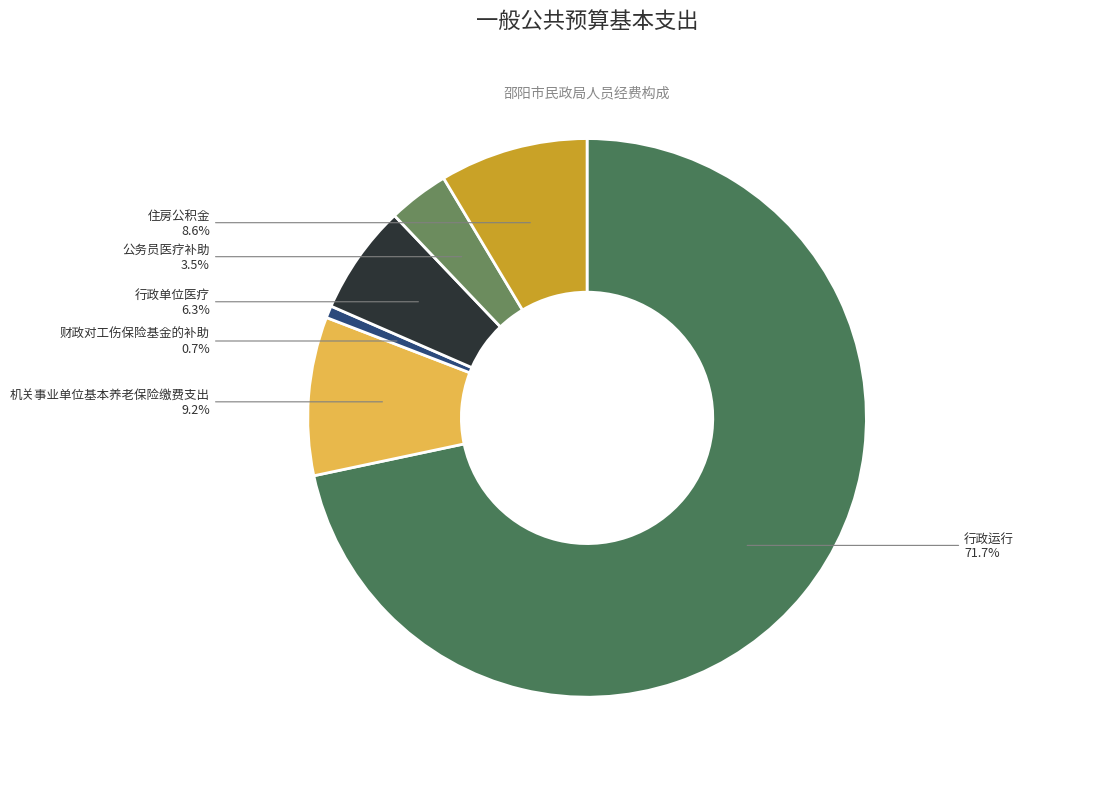

Which slice is the largest?

行政运行